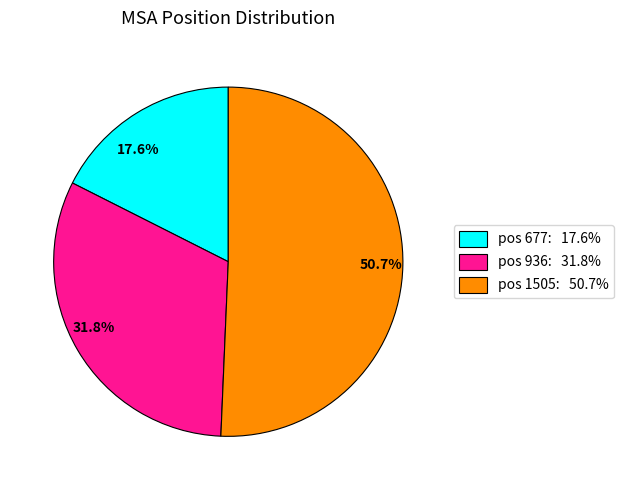

Is there any slice that represents more than half of the pie?

Yes